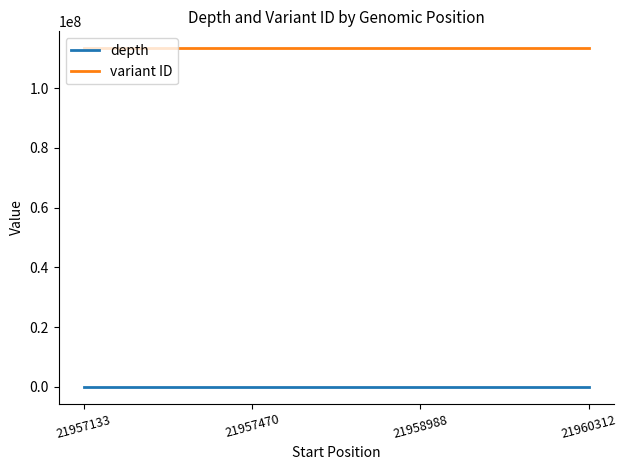

List the series in order of their overall mean, highest first.

variant ID, depth